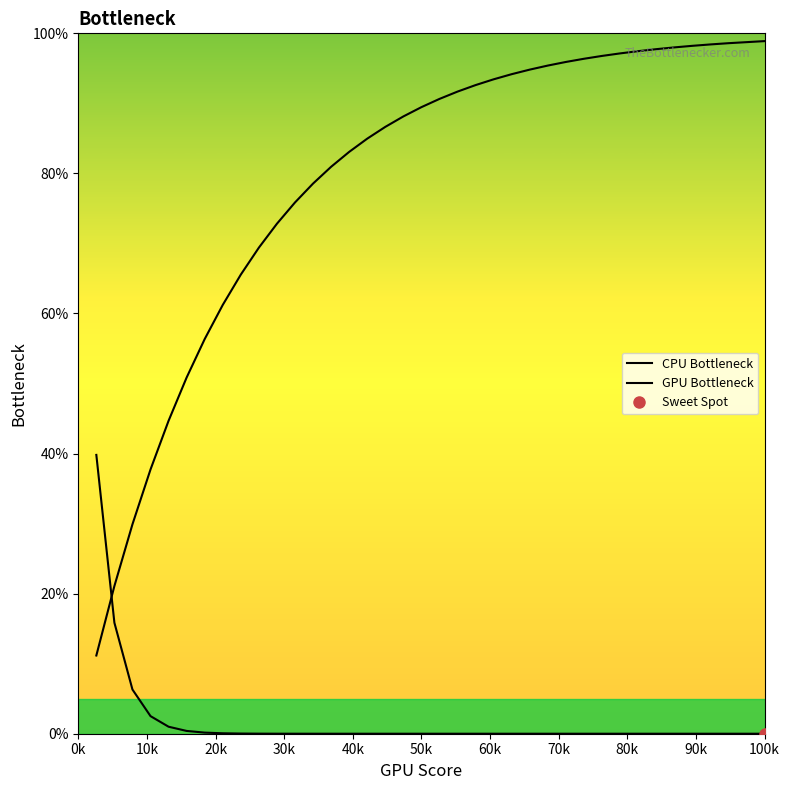

What is the difference between the maximum and minimum values in the CPU Bottleneck series?

39.8